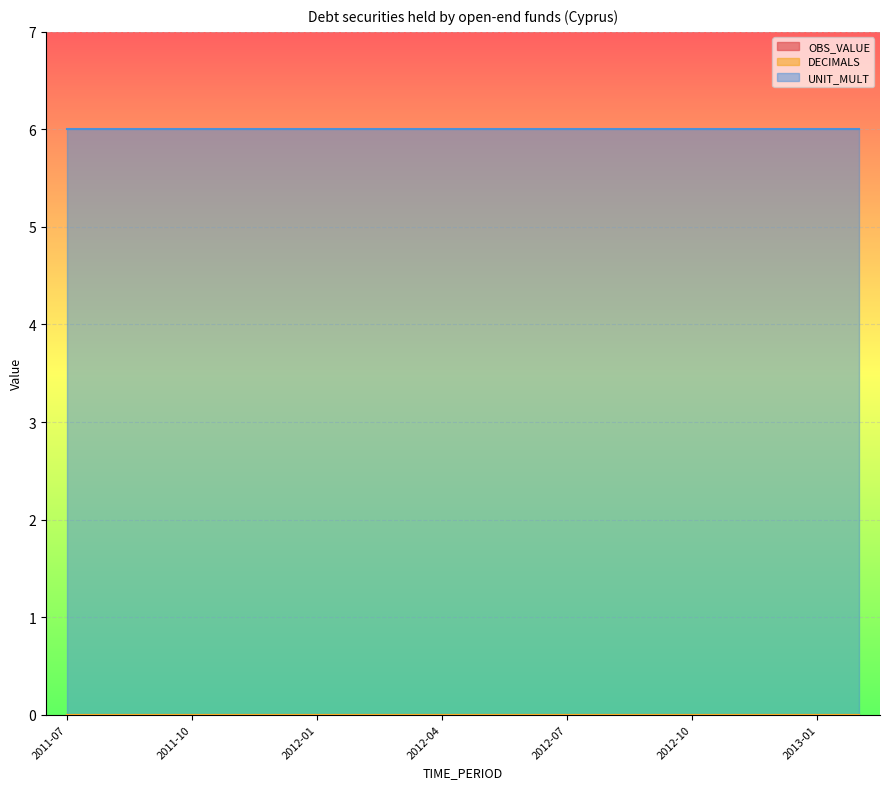

At which label does OBS_VALUE reach its peak?

2011-07